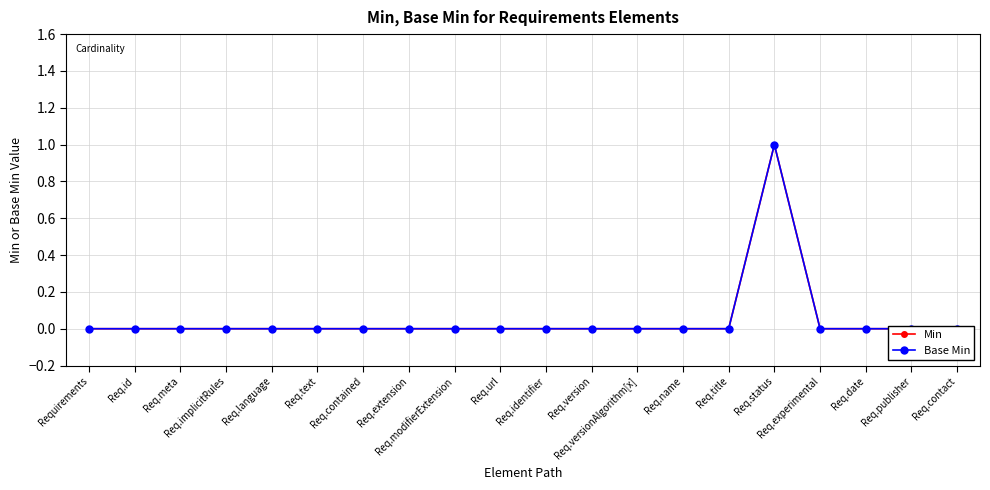

How many positive values does the Base Min series have?

1